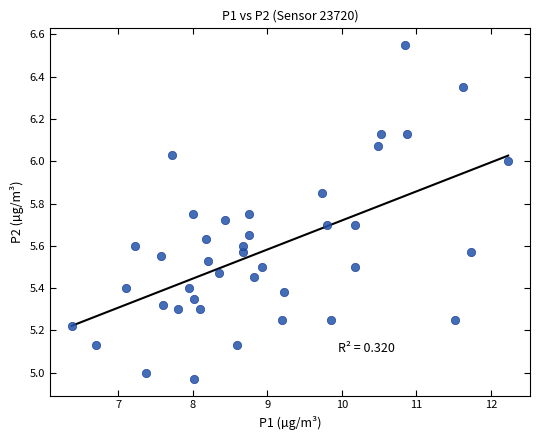

What is the range of Y values (max minus min)?

1.6